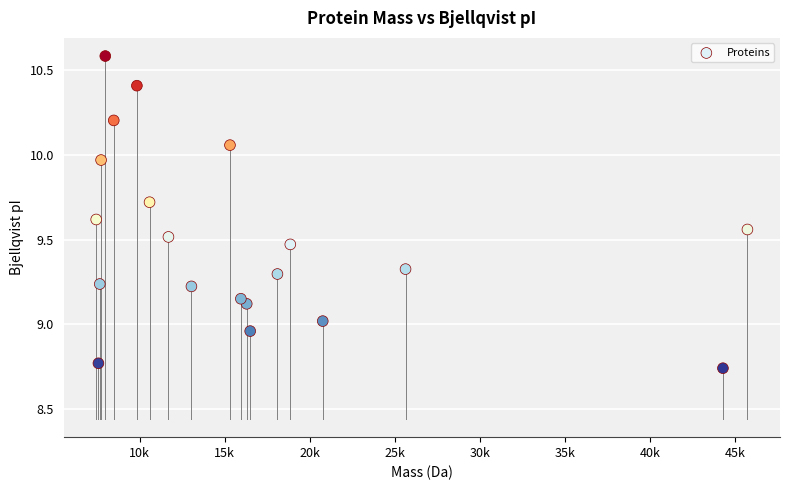

What is the range of Y values (max minus min)?

1.8